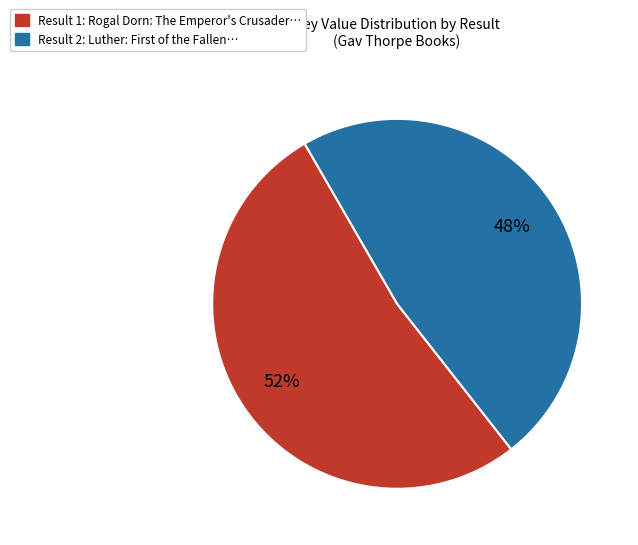

To the nearest percent, what is the average slice percentage?

50%